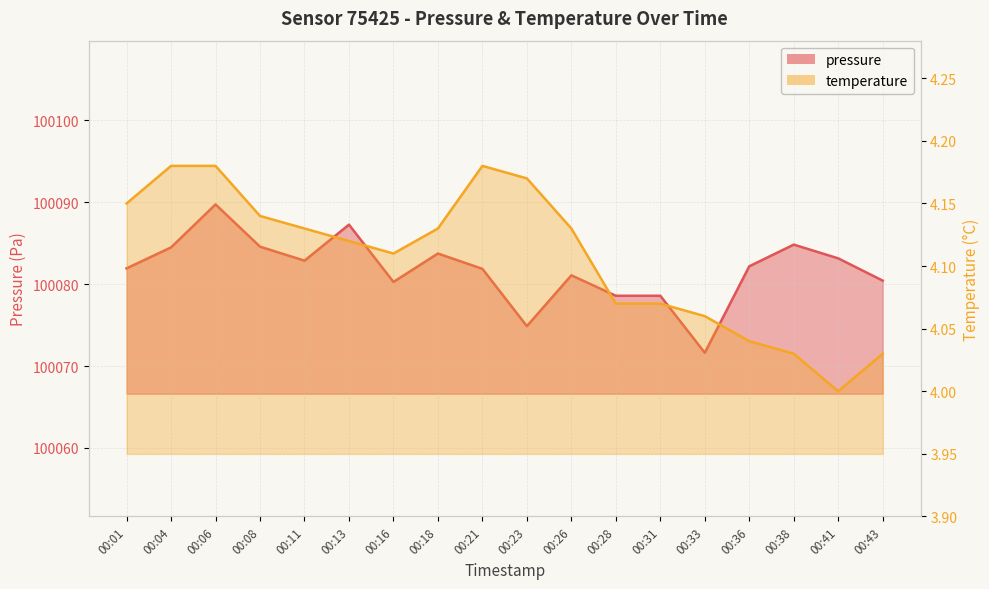

Reading left to right, list all the values displayed in this chart.

pressure: 00:01=100081.9	00:04=100084.5	00:06=100089.8	00:08=100084.6	00:11=100082.9	00:13=100087.3	00:16=100080.3	00:18=100083.8	00:21=100081.9	00:23=100074.9	00:26=100081.1	00:28=100078.6	00:31=100078.6	00:33=100071.6	00:36=100082.2	00:38=100084.8	00:41=100083.2	00:43=100080.4
temperature: 00:01=4.2	00:04=4.2	00:06=4.2	00:08=4.1	00:11=4.1	00:13=4.1	00:16=4.1	00:18=4.1	00:21=4.2	00:23=4.2	00:26=4.1	00:28=4.1	00:31=4.1	00:33=4.1	00:36=4.0	00:38=4.0	00:41=4.0	00:43=4.0